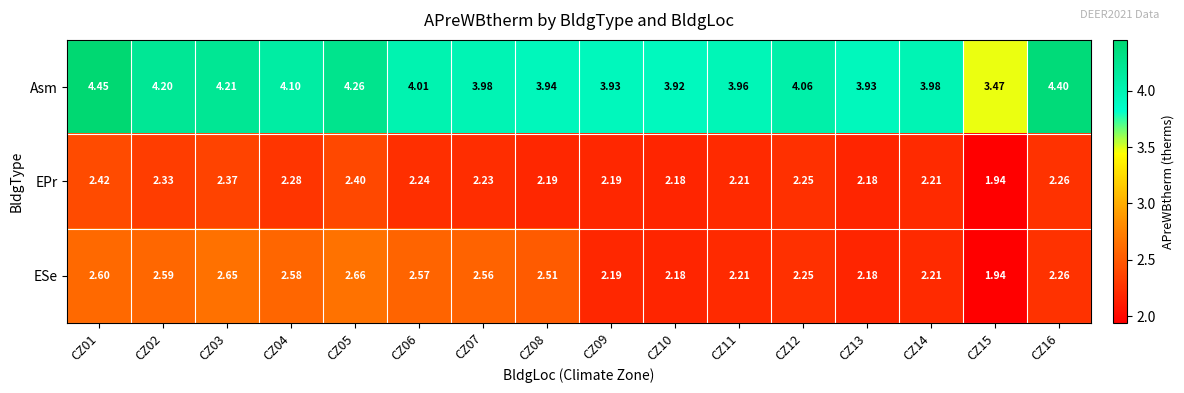

Which series has the largest total across all categories?

Asm